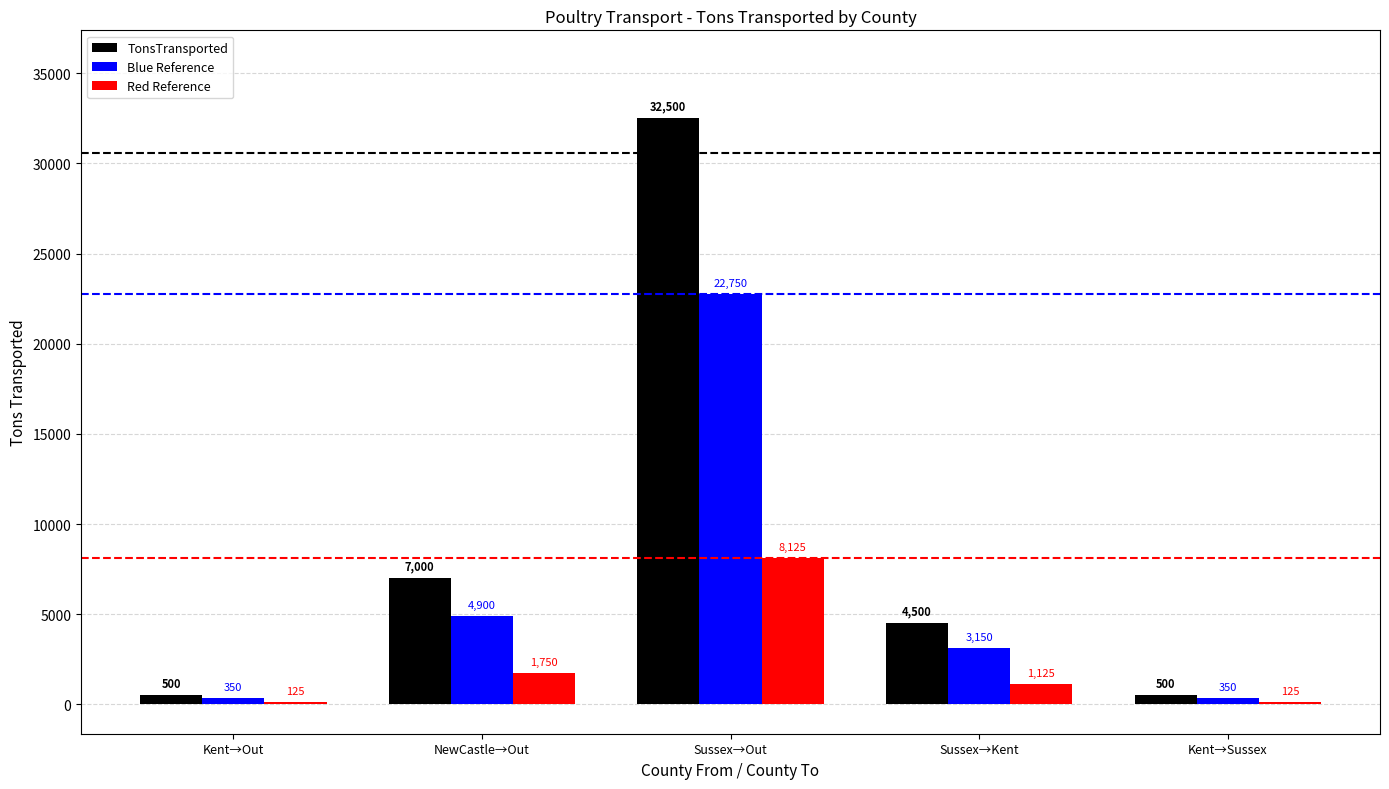

At Kent→Out, list the series in order from largest to smallest.

TonsTransported, Blue Reference, Red Reference